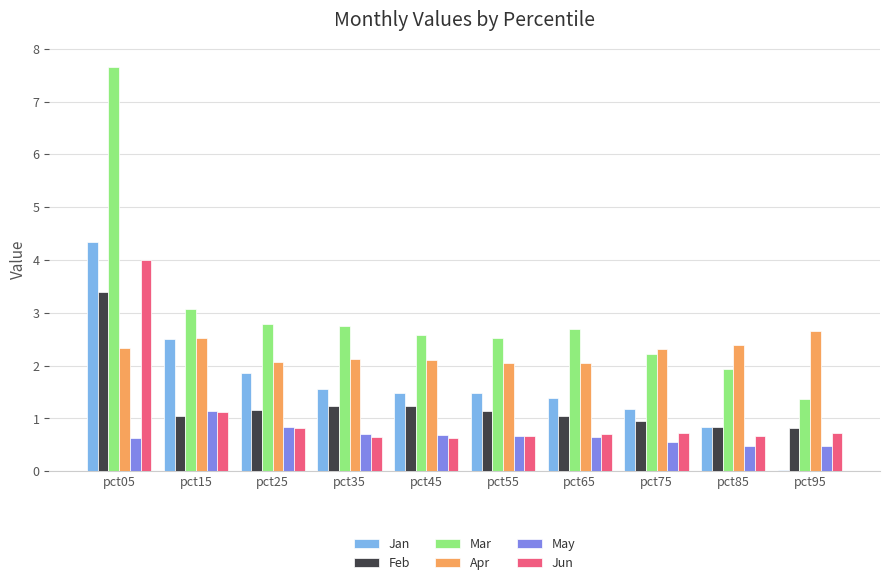

What is the difference between the maximum and second lowest values in the Apr series?

0.6